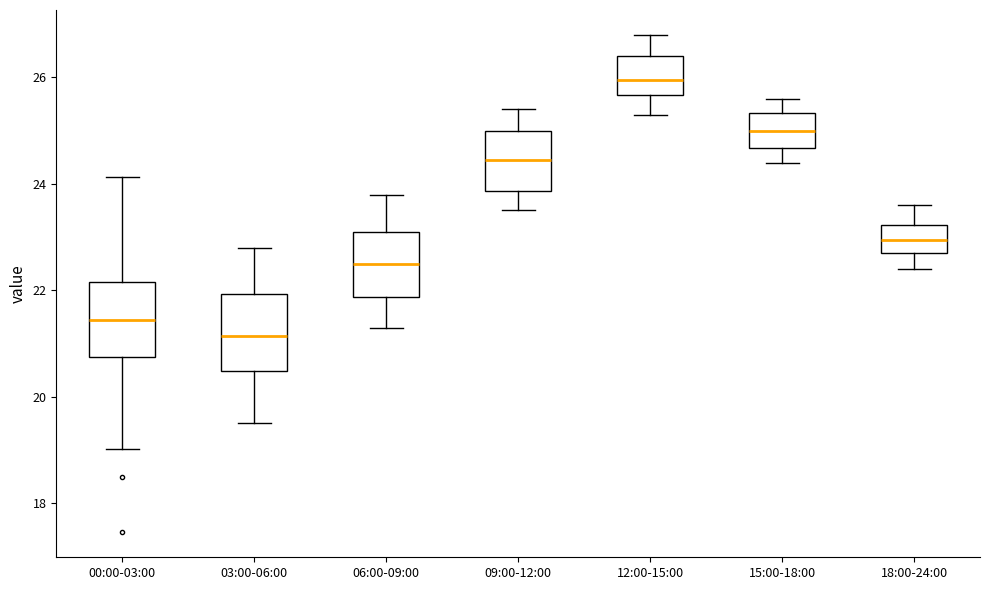

Which box has the highest median line?

12:00-15:00